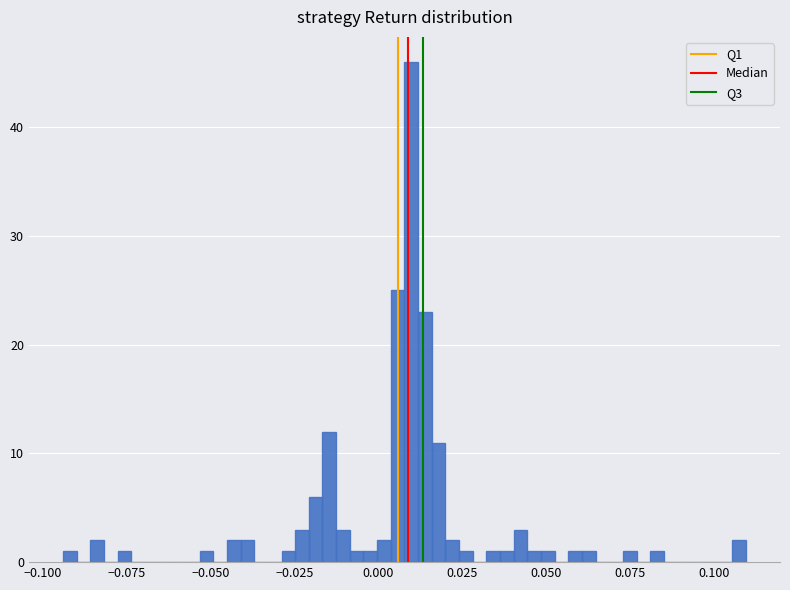

Read against the x-axis, roughly where is the centre of the tallest bar?

0.010